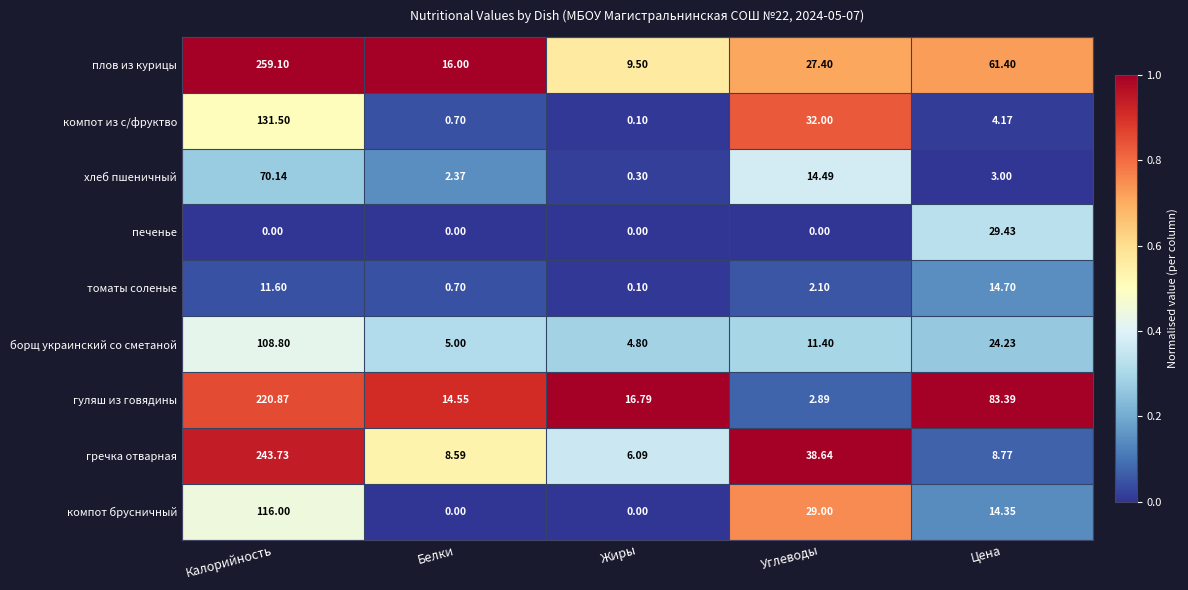

At Цена, list the series in order from largest to smallest.

гуляш из говядины, плов из курицы, печенье, борщ украинский со сметаной, томаты соленые, компот брусничный, гречка отварная, компот из с/фруктво, хлеб пшеничный